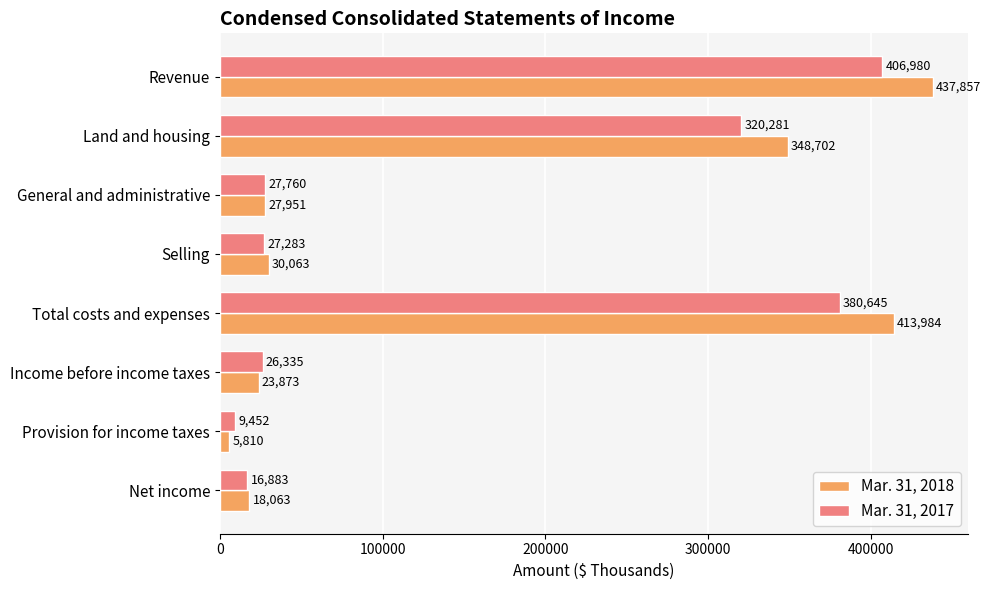

At which label is Mar. 31, 2018 closest to 221833?

Land and housing